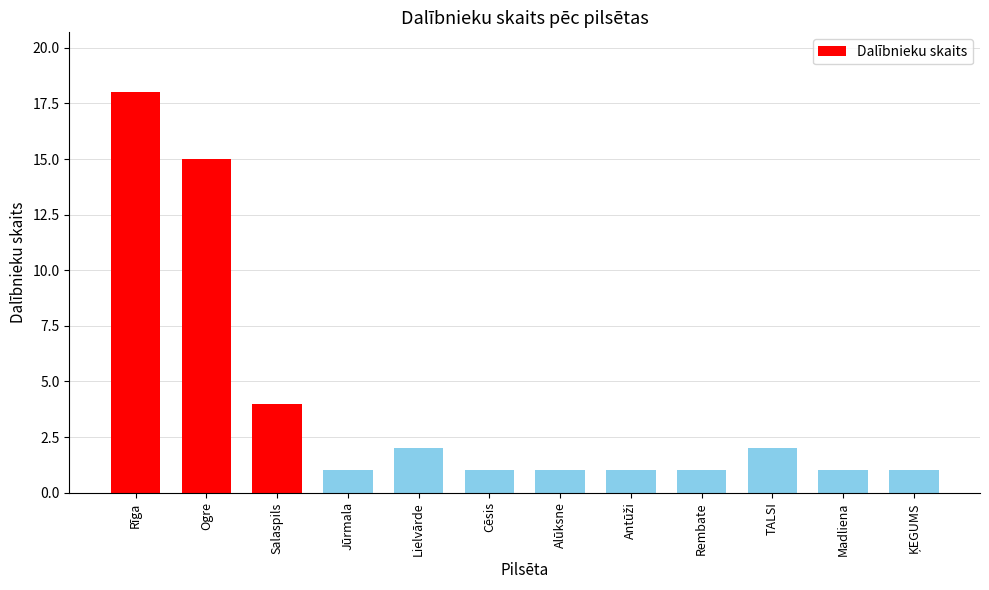

At which label is the value closest to 9?

Salaspils